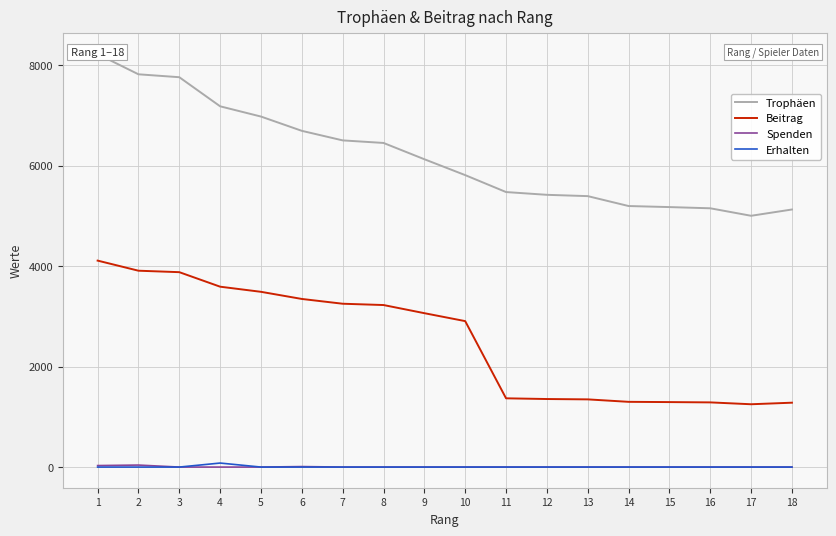

True or false: Trophäen has more than 1 points higher than both neighbors.

False